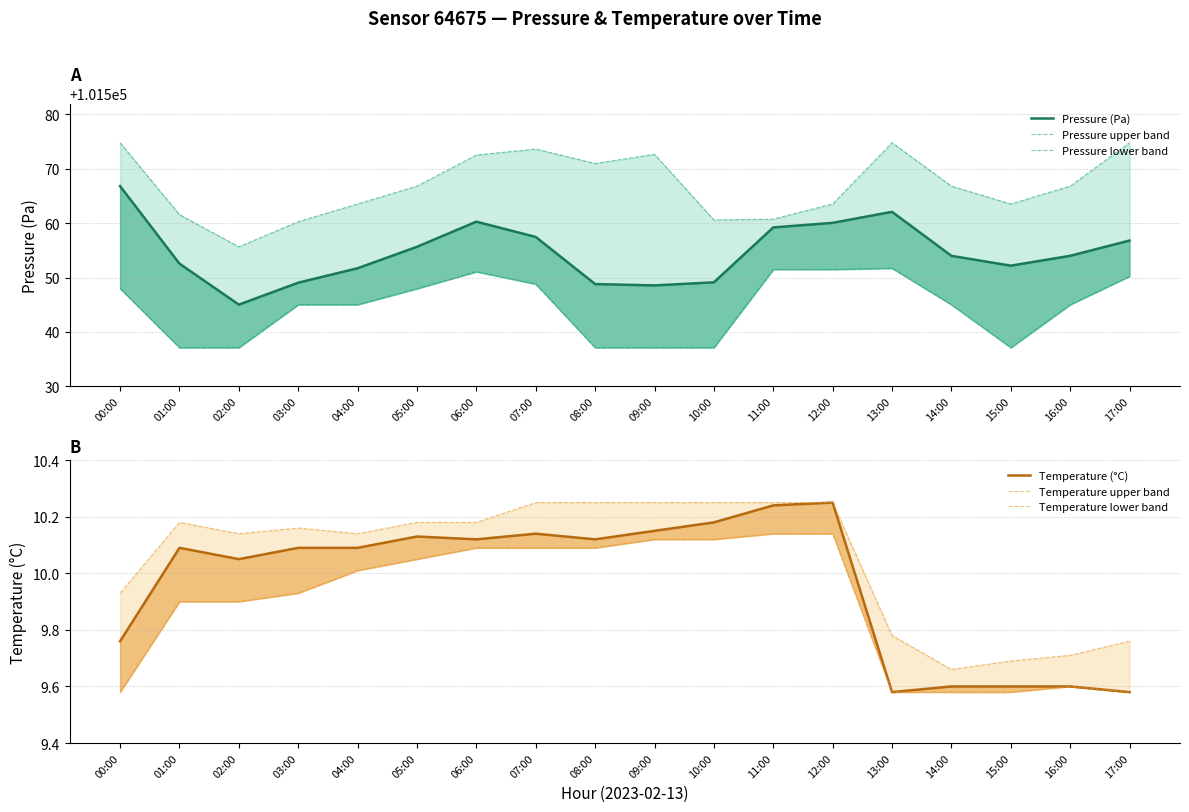

Where is Temperature upper band nearest to the value 9?

14:00